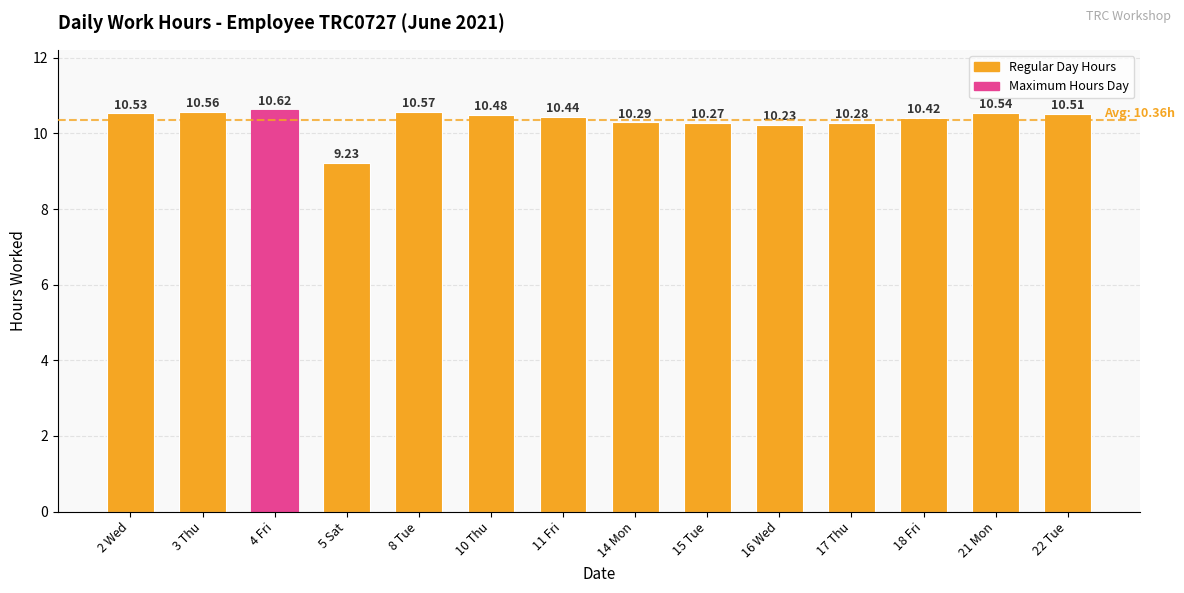

What is the change in value from 8 Tue to 16 Wed?

-0.3